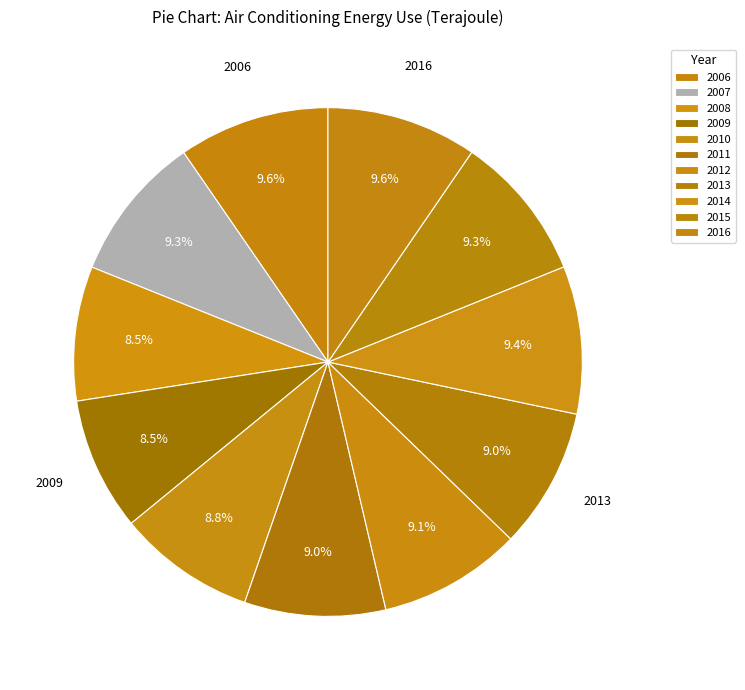

What is the change in value from 2015 to 2016?

+175